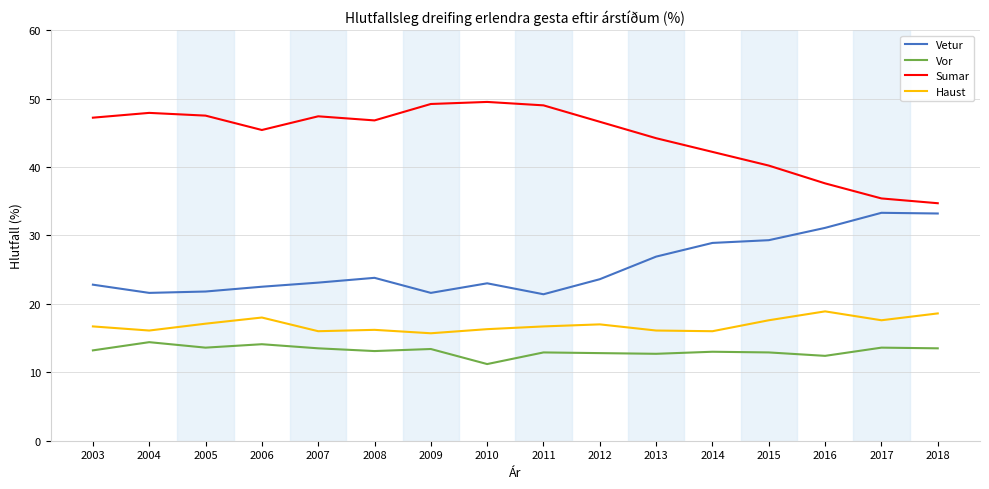

Which series has the widest spread of values?

Sumar